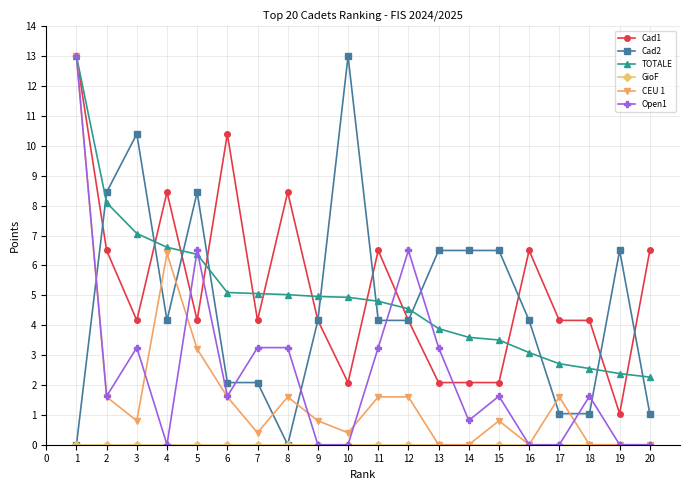

Count the number of data series in this chart.

6